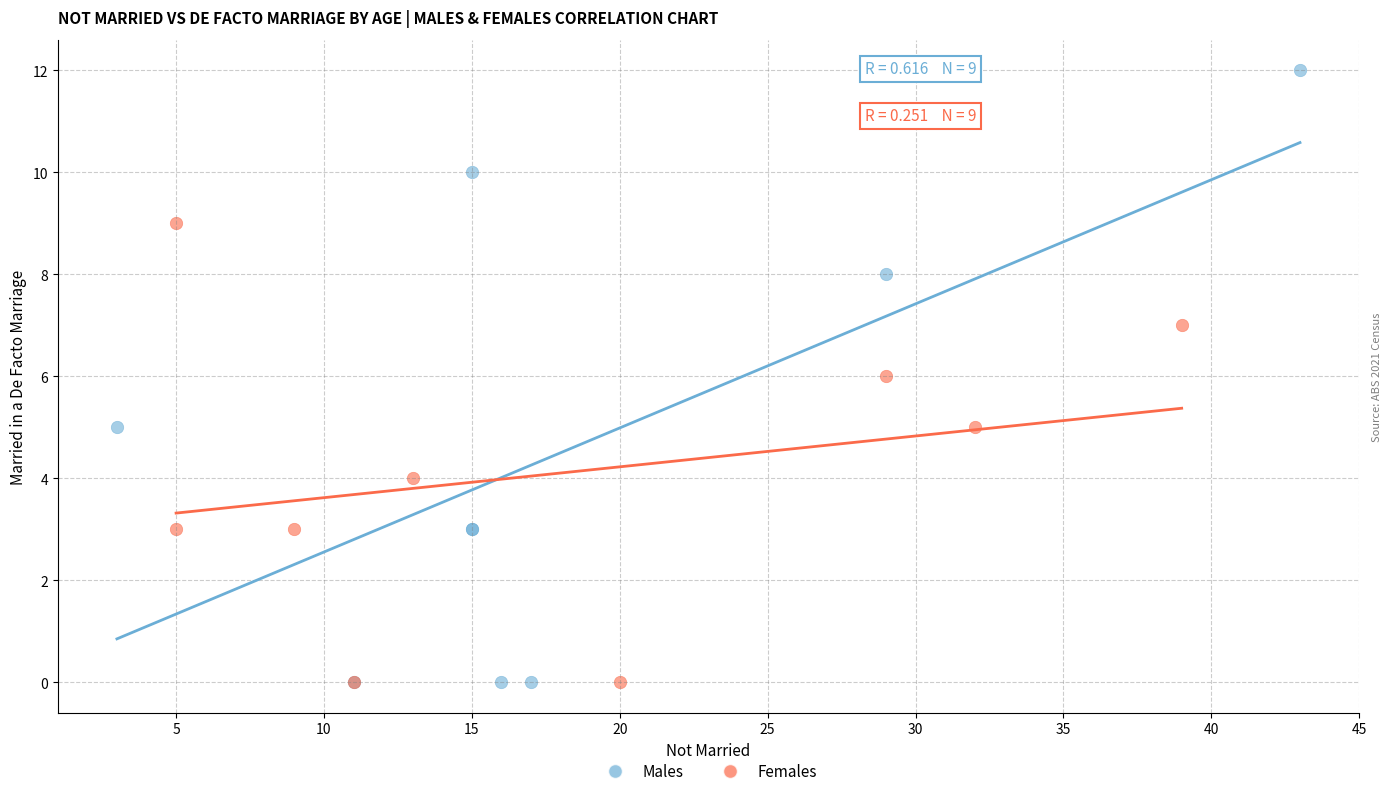

Which series has the widest spread of Y values?

Males